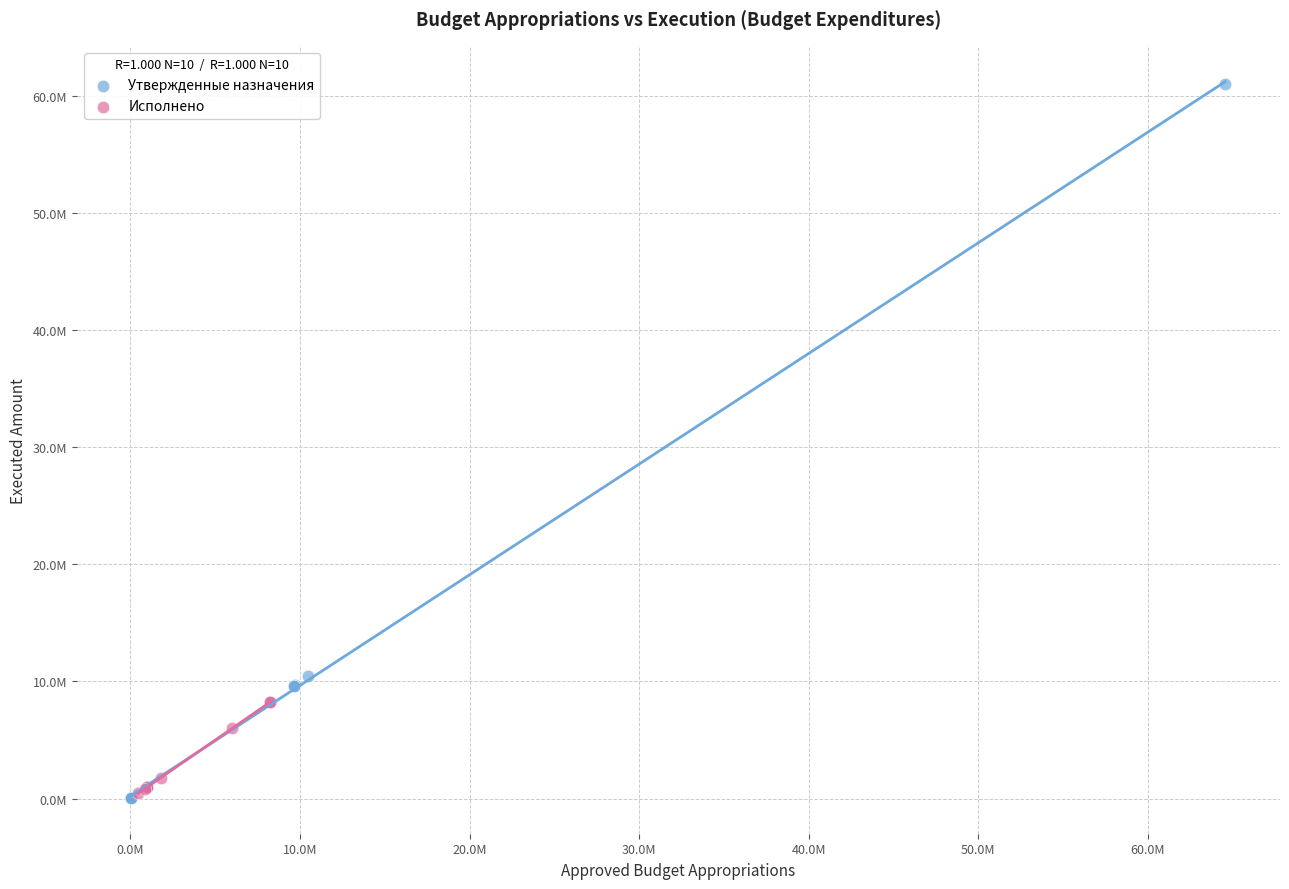

What are all the series names shown in the legend?

Утвержденные назначения, Исполнено